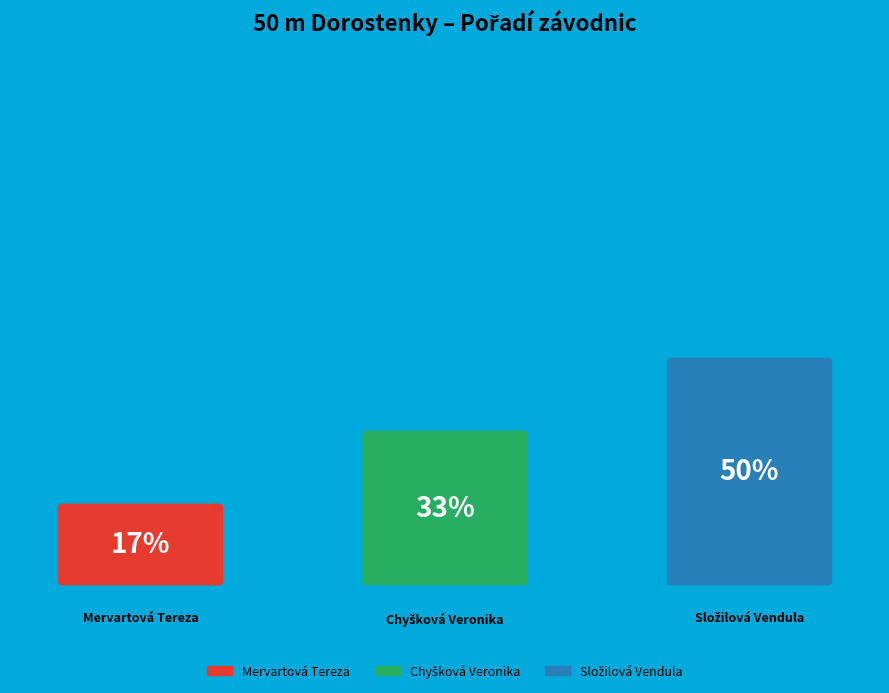

The Chyšková Veronika slice represents 33% of the pie. True or false?

True